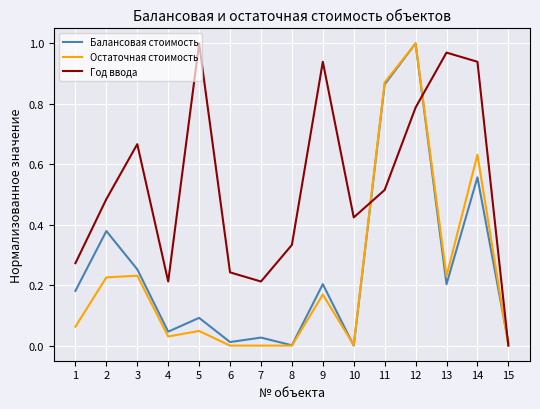

At which label does Остаточная стоимость reach its peak?

12